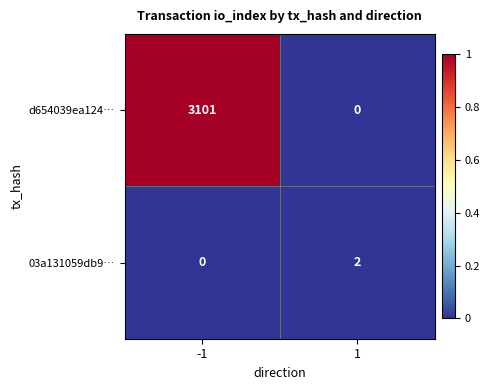

The value of 03a131059db9… at -1 is 0. True or false?

True